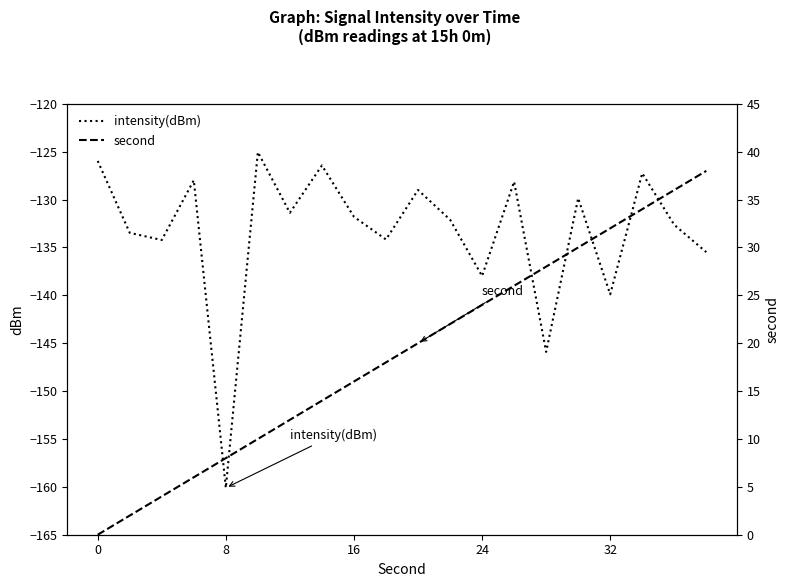

True or false: intensity(dBm) has more than 0 points higher than both neighbors.

True